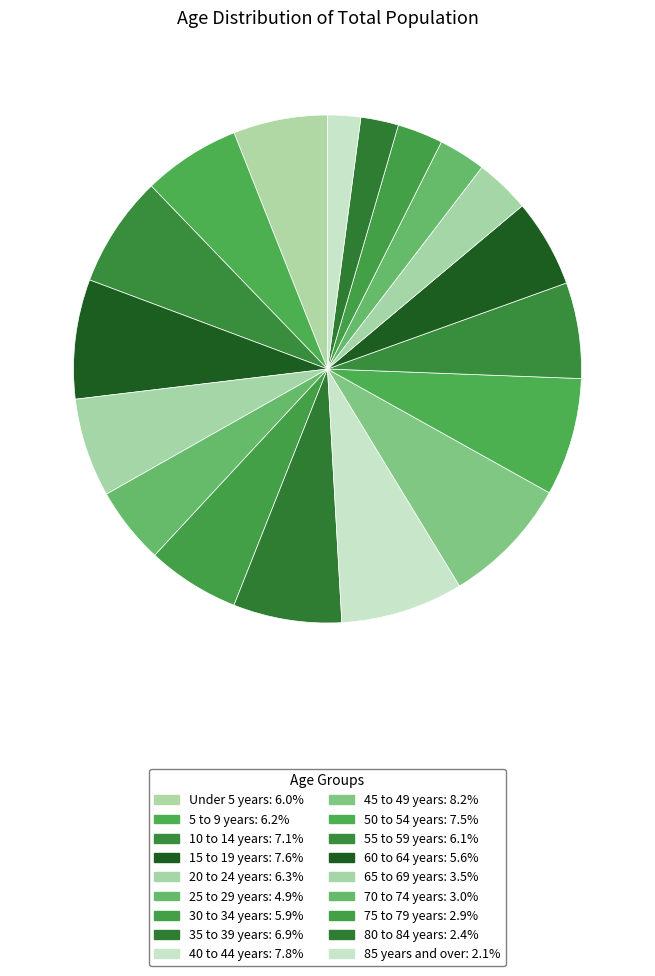

Rank the categories by value from lowest to highest.

85 years and over, 80 to 84 years, 75 to 79 years, 70 to 74 years, 65 to 69 years, 25 to 29 years, 60 to 64 years, 30 to 34 years, Under 5 years, 55 to 59 years, 5 to 9 years, 20 to 24 years, 35 to 39 years, 10 to 14 years, 50 to 54 years, 15 to 19 years, 40 to 44 years, 45 to 49 years